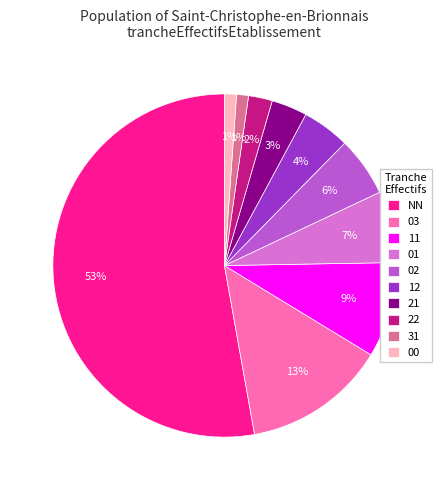

What is the largest slice in the pie chart?

NN